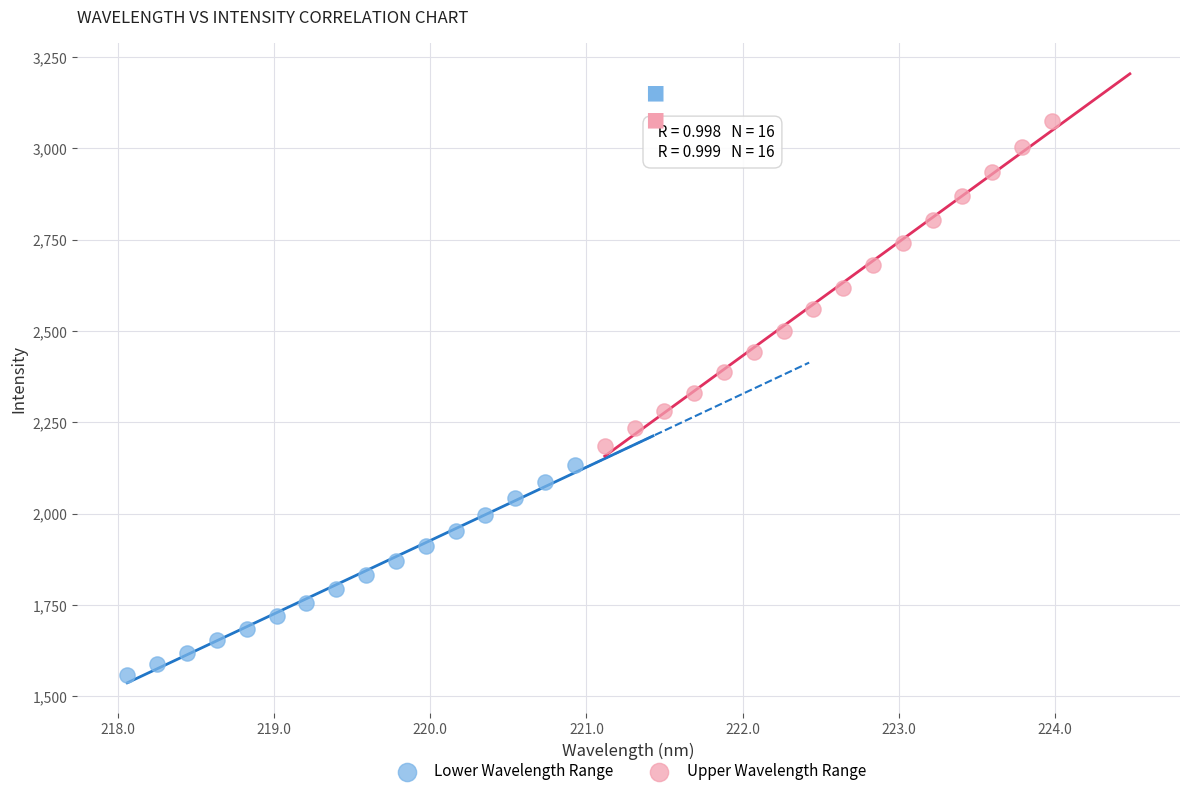

What are all the series names shown in the legend?

Lower Wavelength Range, Upper Wavelength Range